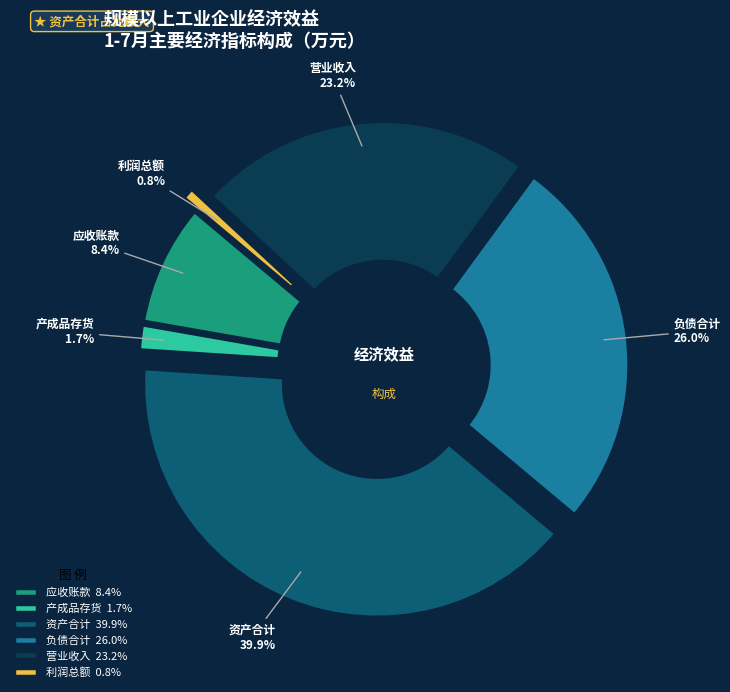

Is there a majority slice in this chart?

No